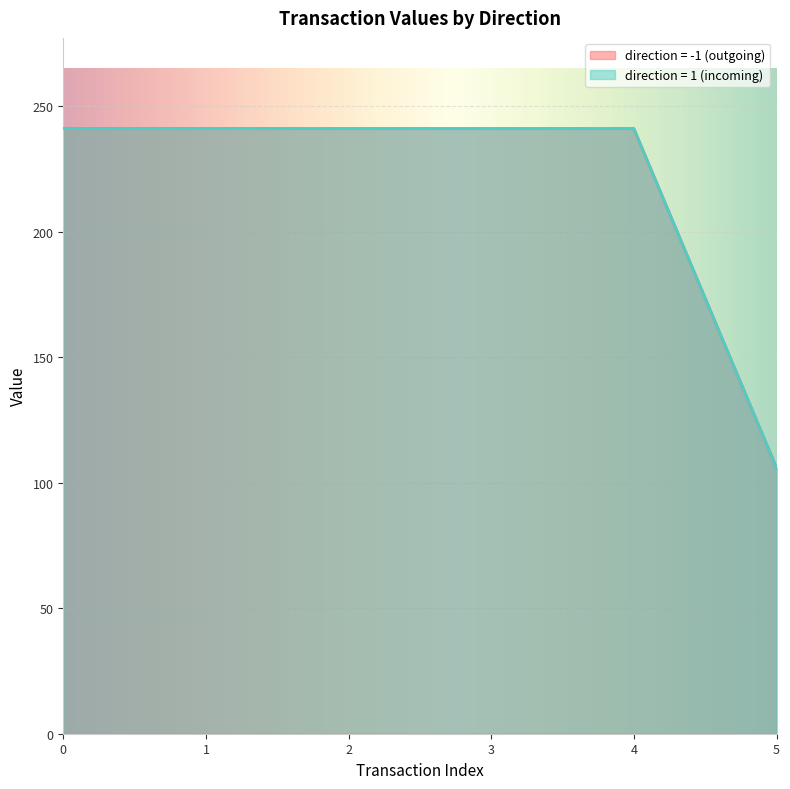

The value of value at Regular is 73.7. True or false?

False